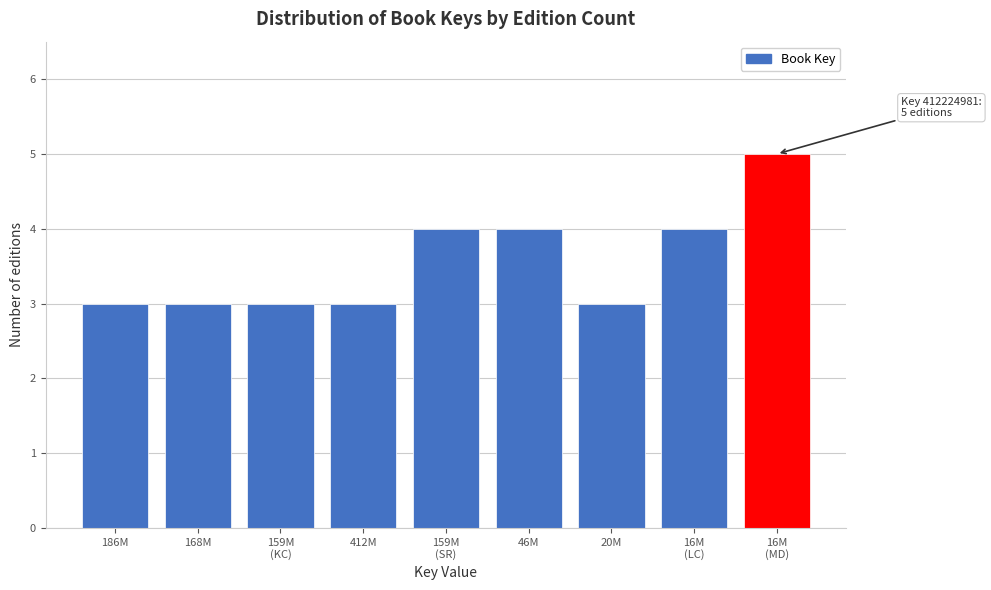

Reading right to left, transcribe all the data shown in this chart.

5	4	3	4	4	3	3	3	3